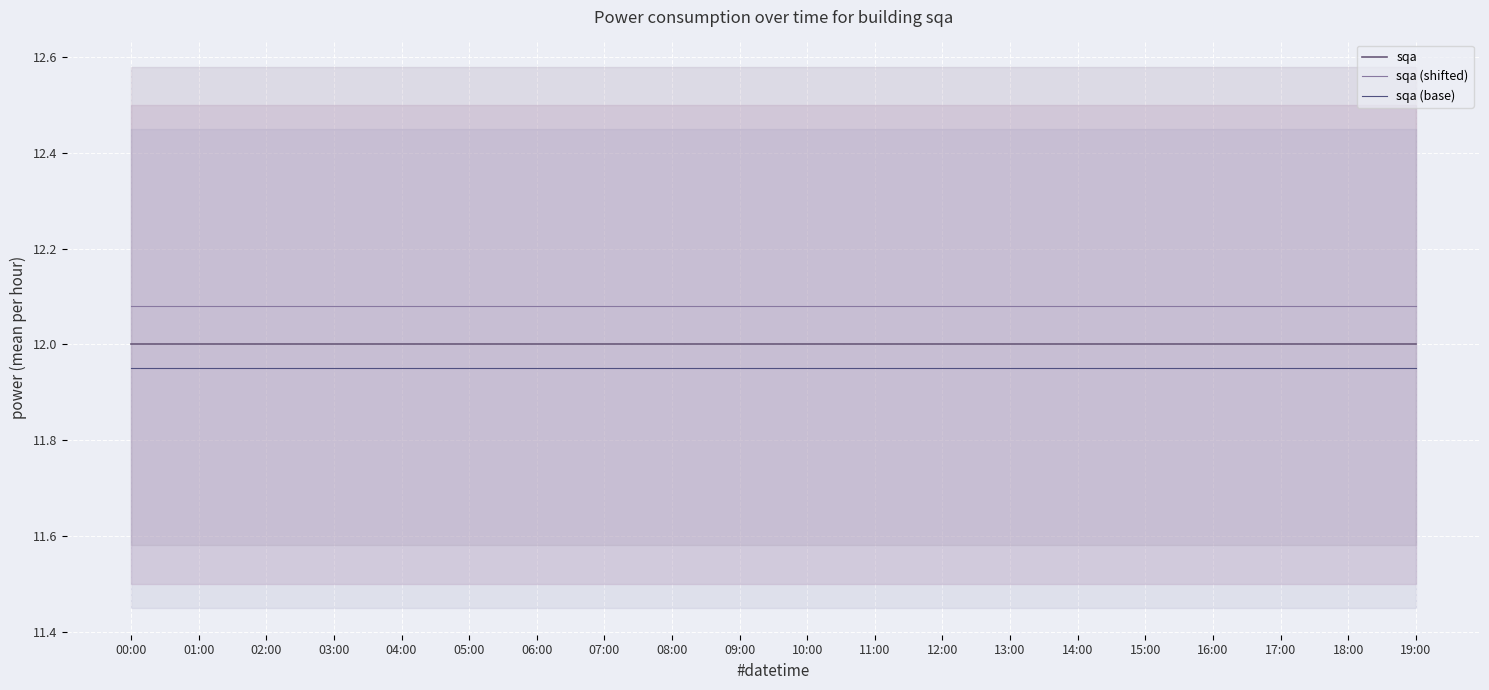

Which category has the highest value across all series?

00:00